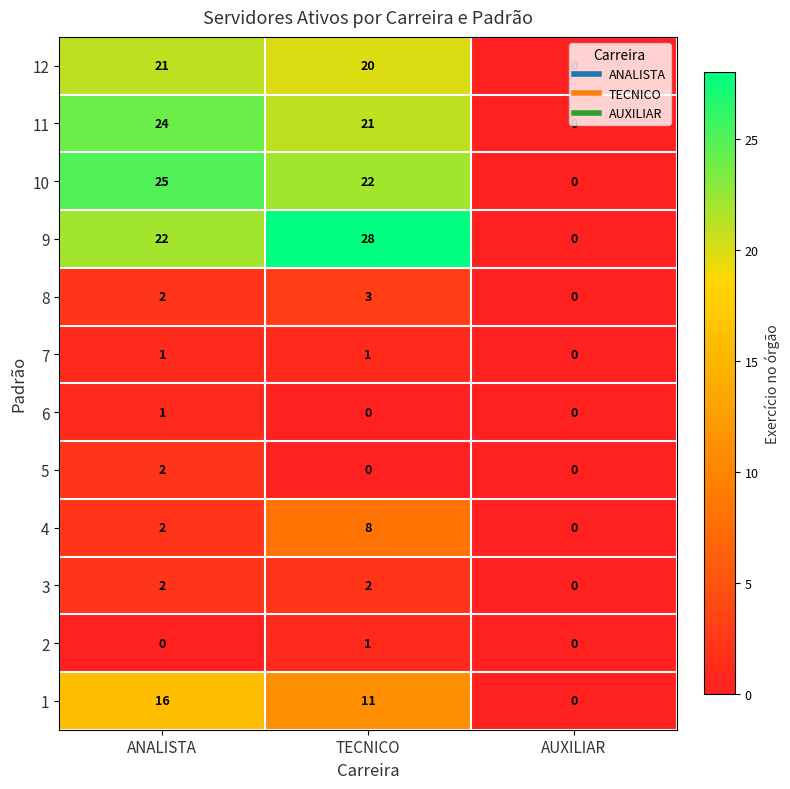

At which category does the chart reach its peak across all series?

TECNICO